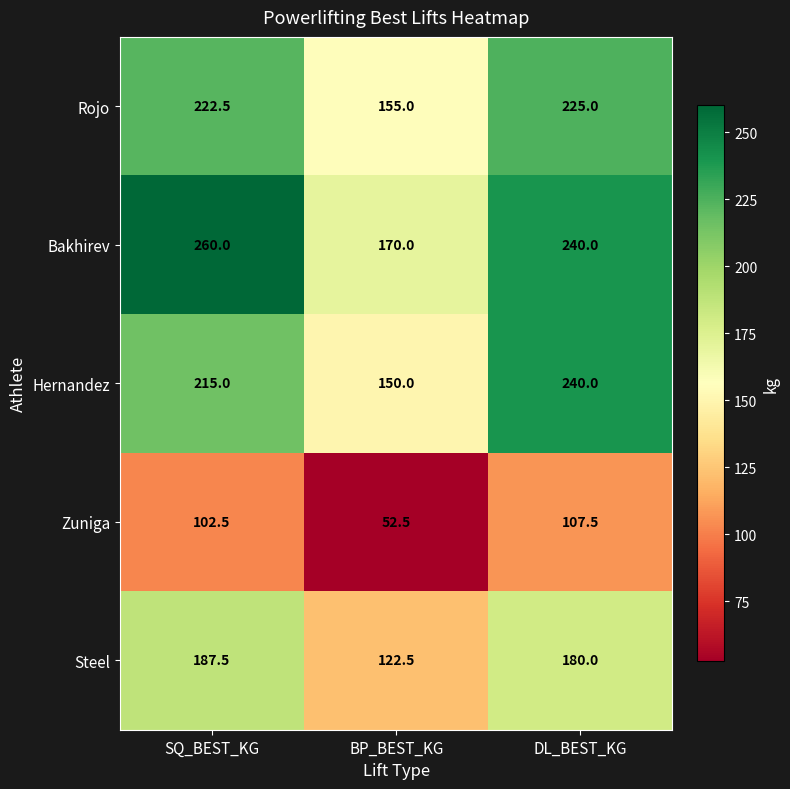

Where does the Steel series first go above 180?

SQ_BEST_KG